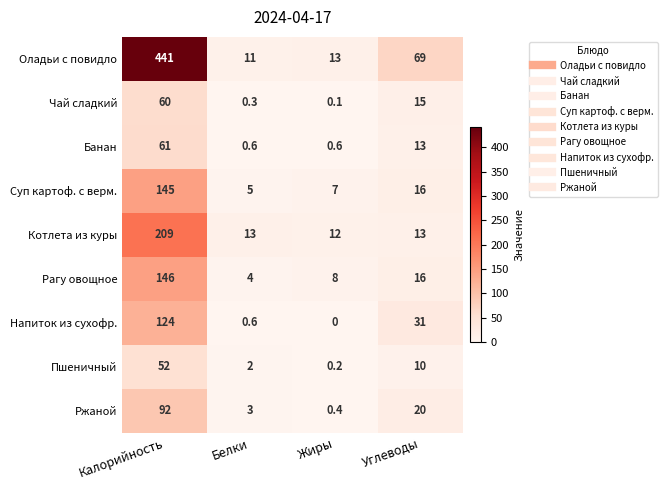

Where is Рагу овощное nearest to the value 75?

Углеводы